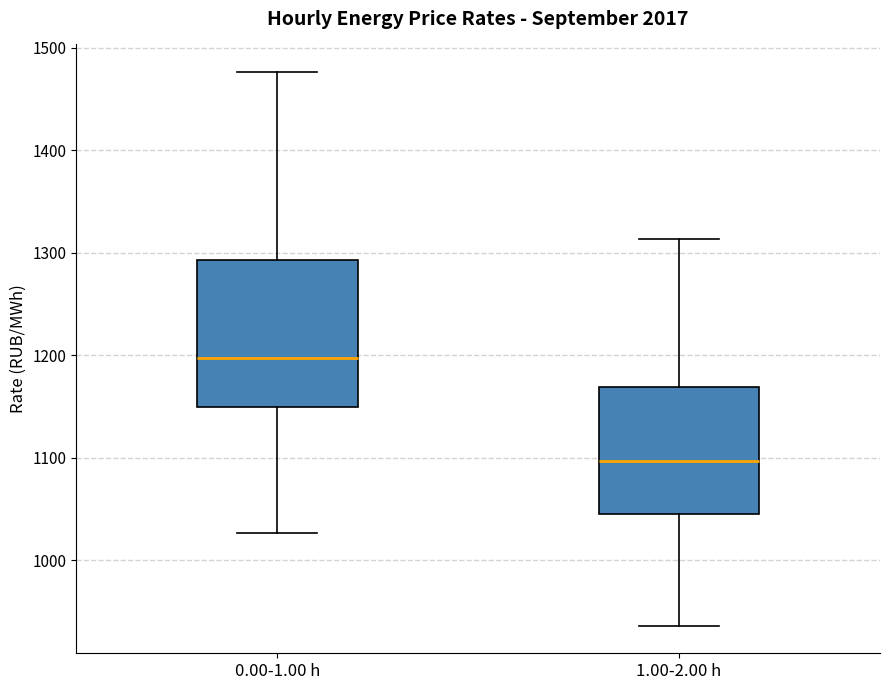

Reading left to right, read every box against the y-axis: the position of its median line, the range the box covers, and the ends of its whiskers. The values are not printed on the chart, so give them approximately, as read against the axis.

0.00-1.00 h: median 1200, box 1150 to 1290, whiskers 1030 to 1480
1.00-2.00 h: median 1100, box 1050 to 1170, whiskers 940 to 1310